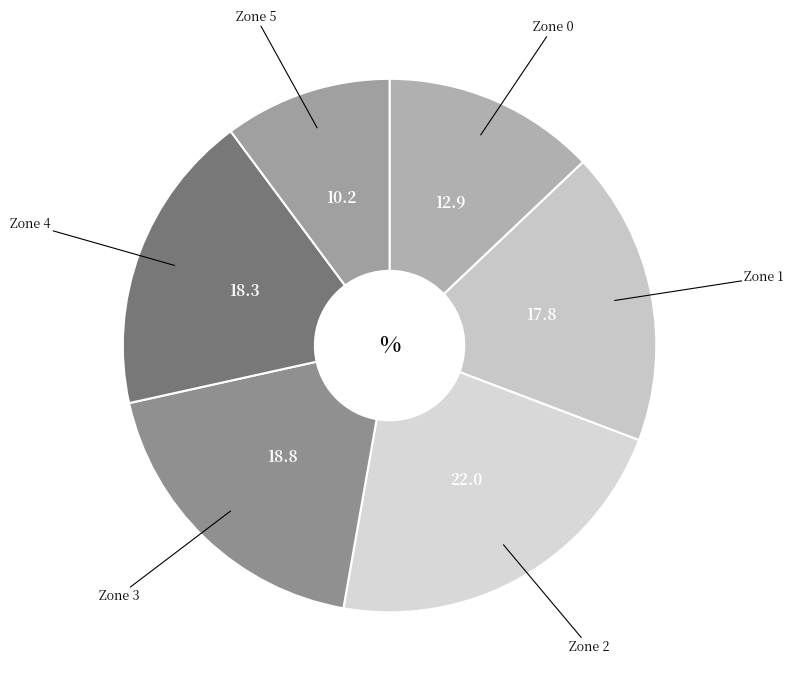

Count the number of slices in the pie.

6